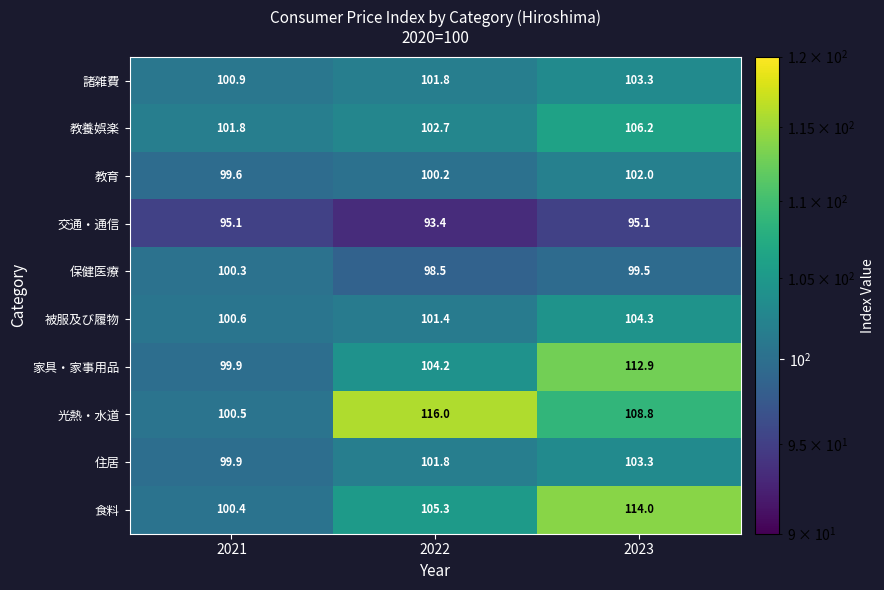

Rank the categories by 教育 value from lowest to highest.

2021, 2022, 2023